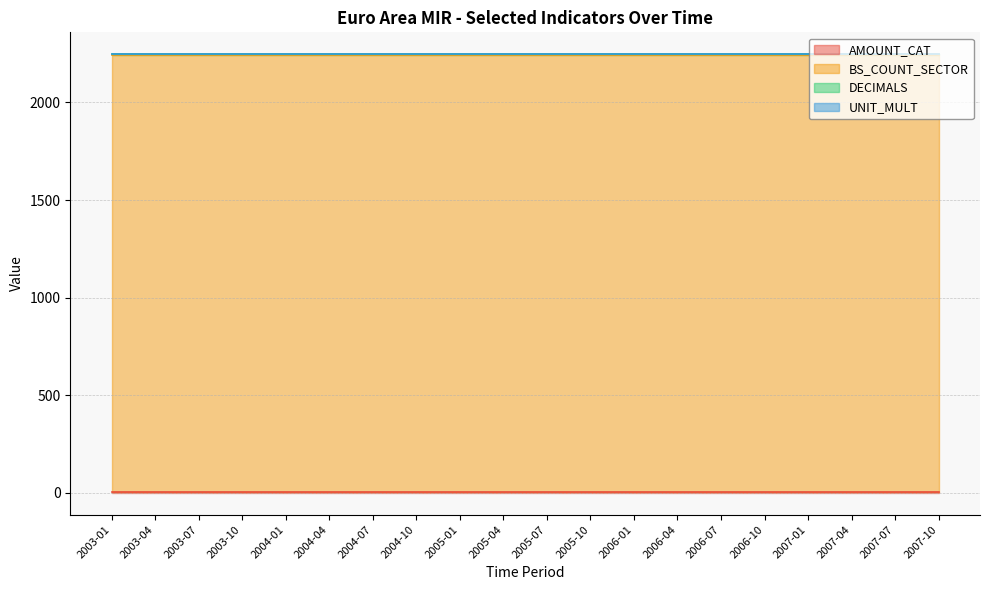

Rank the series by their maximum value, from highest to lowest.

BS_COUNT_SECTOR, DECIMALS, AMOUNT_CAT, UNIT_MULT